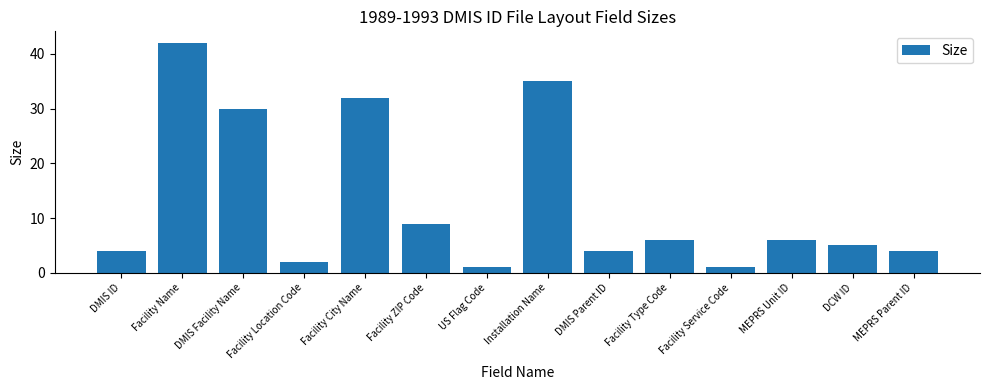

The chart shows a value of 62 at Installation Name. True or false?

False